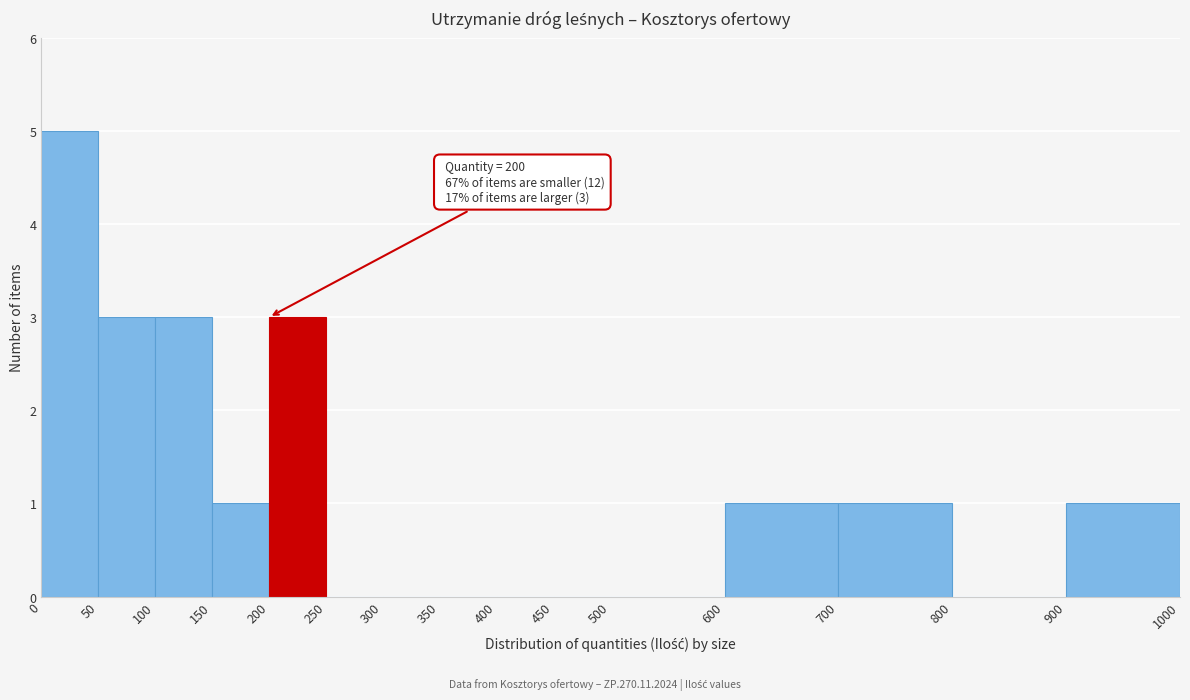

Over which range of the x-axis is the bar tallest?

0 to 50